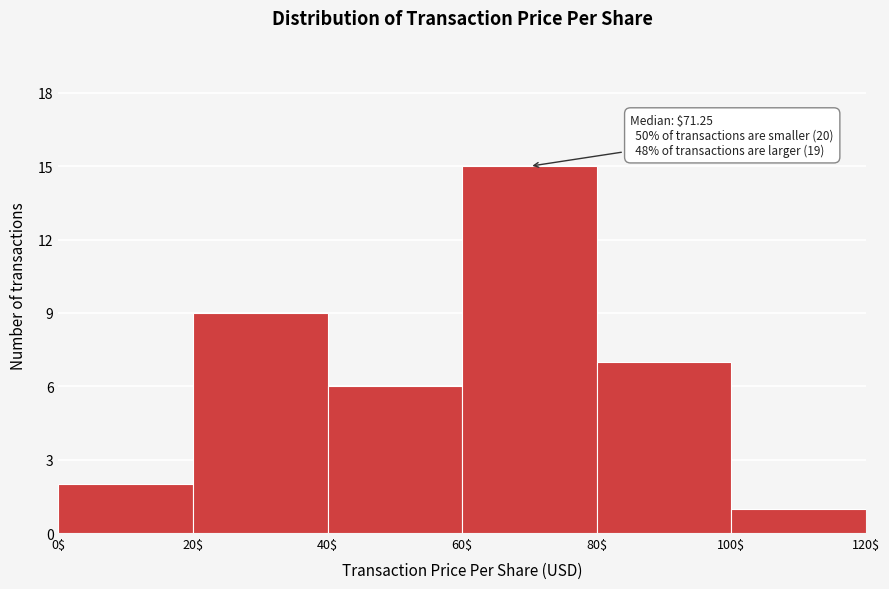

Which range on the x-axis has the tallest bar?

60$ to 80$